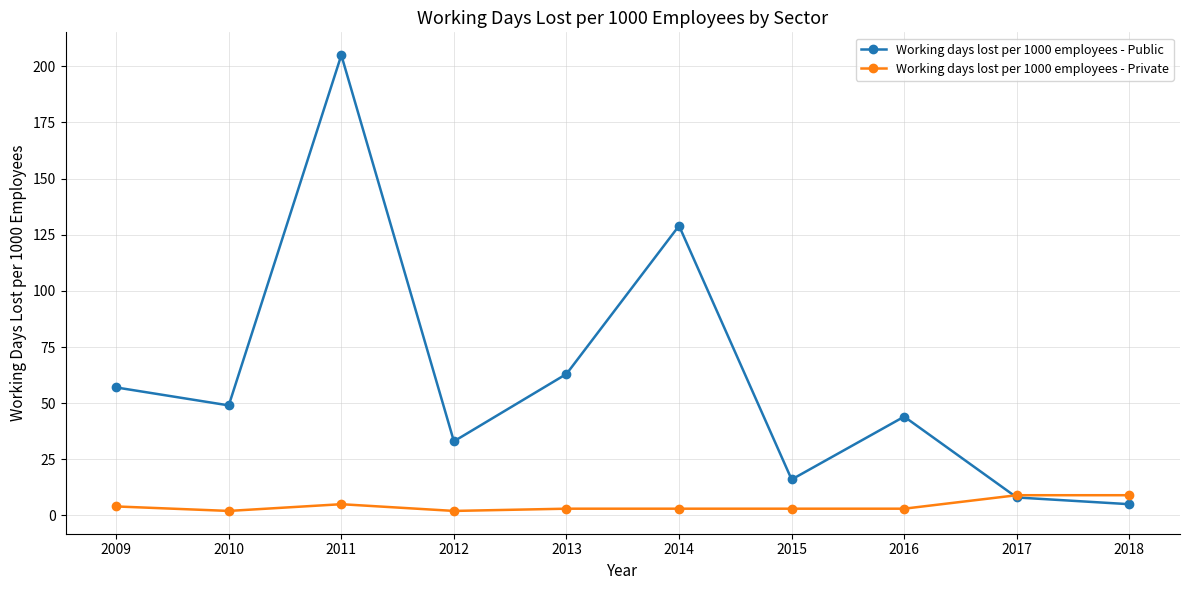

What is the value of the Working days lost per 1000 employees - Private point at the 2nd from the left?

2